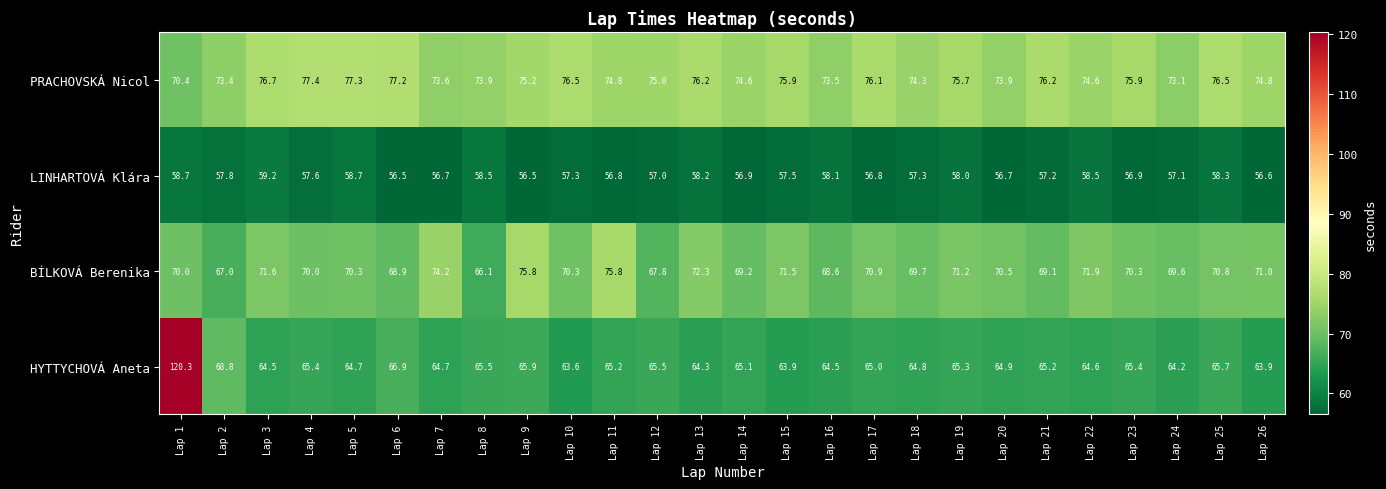

Which series has the largest range (max minus min)?

HYTTYCHOVÁ Aneta